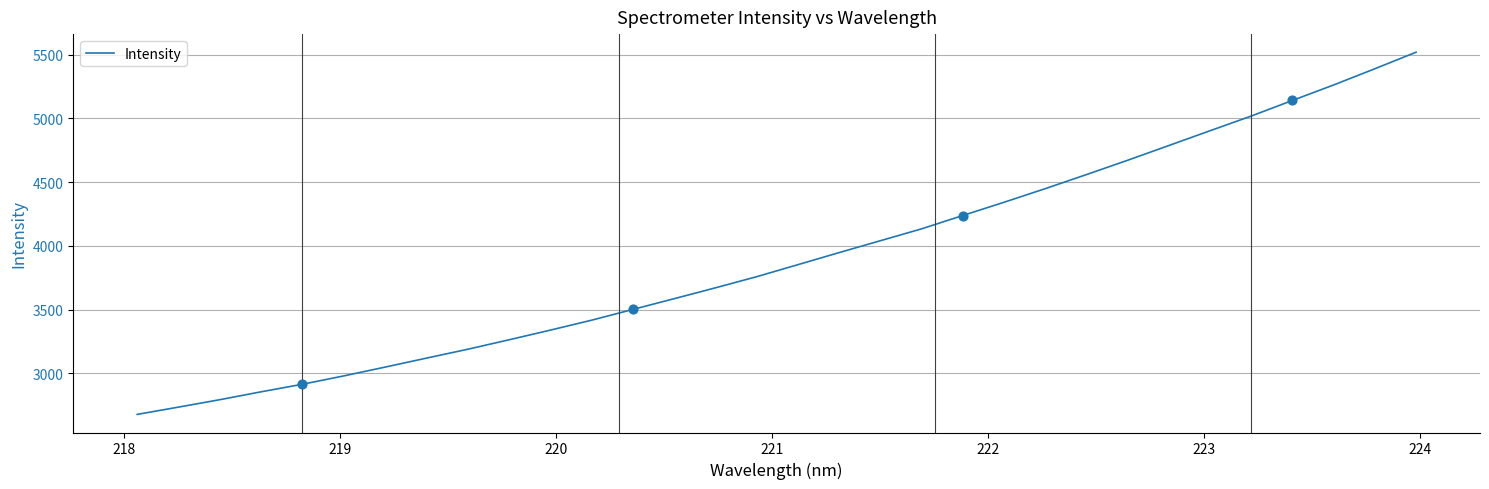

What is the smallest value displayed?

2677.6